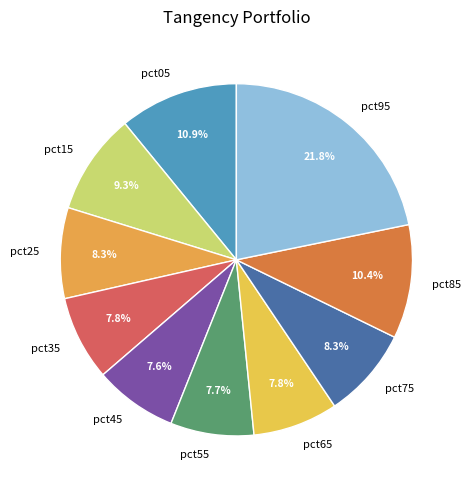

What is the largest slice in the pie chart?

pct95